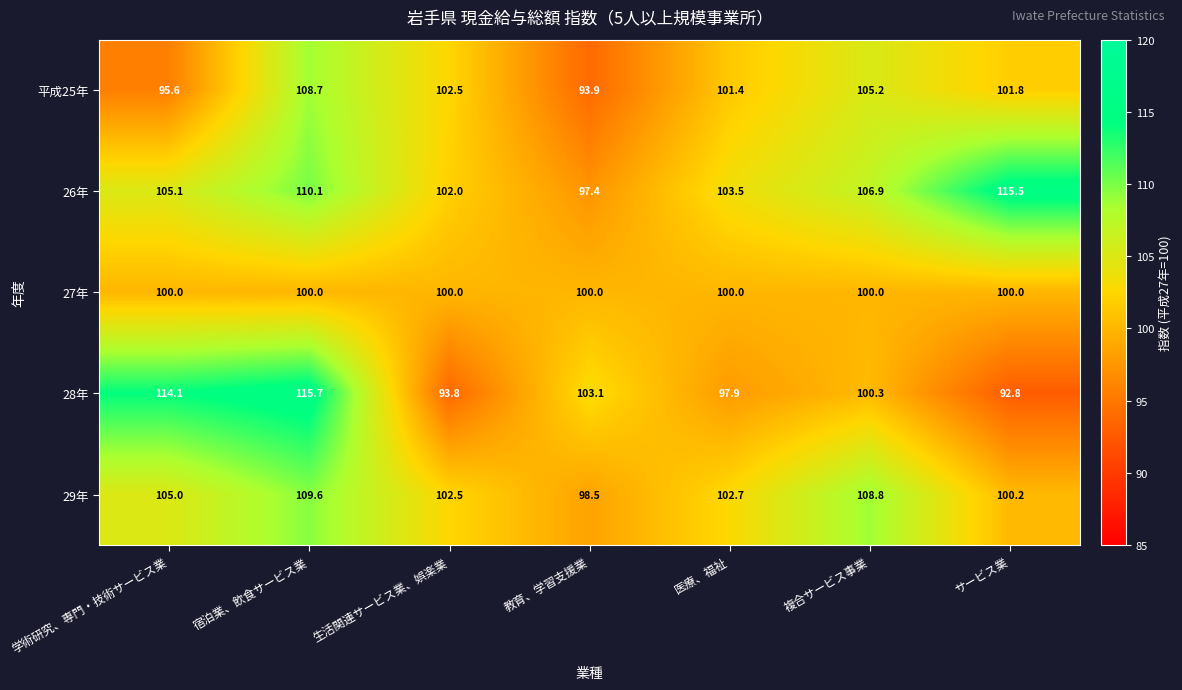

Where is 29年 nearest to the value 104?

学術研究、専門・技術サービス業